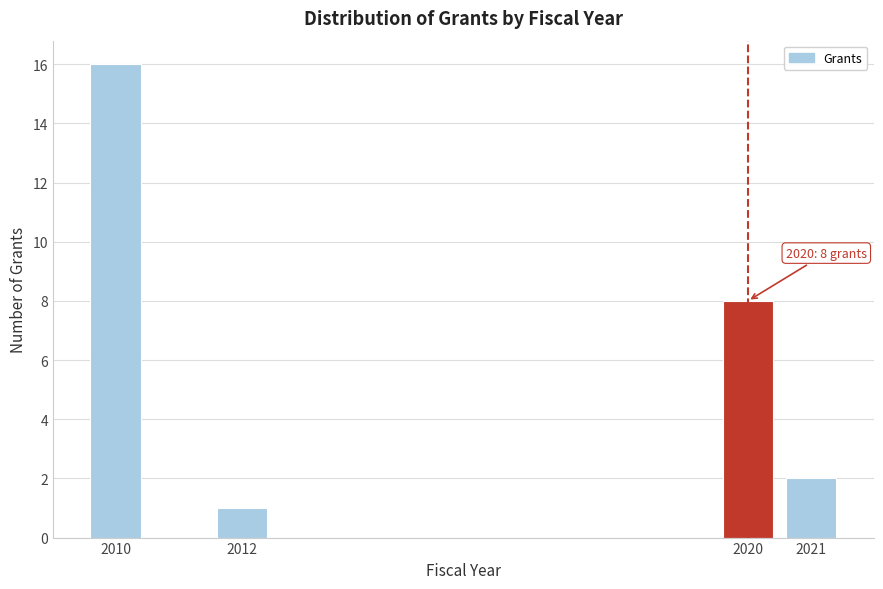

Reading left to right, list all the values displayed in this chart.

16	1	8	2